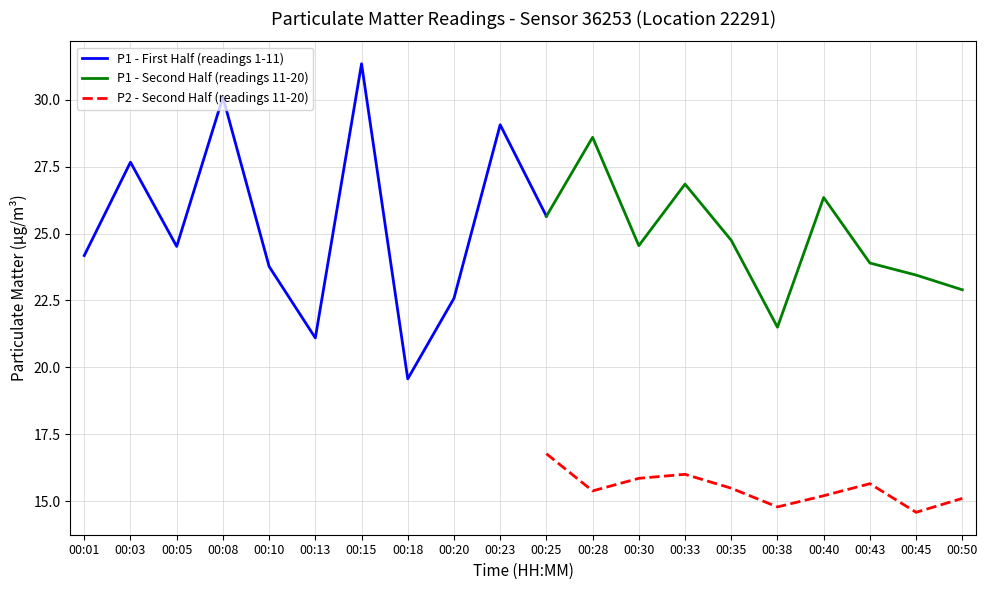

True or false: P2 - Second Half (readings 11-20) and P1 - Second Half (readings 11-20) cross at least once.

False